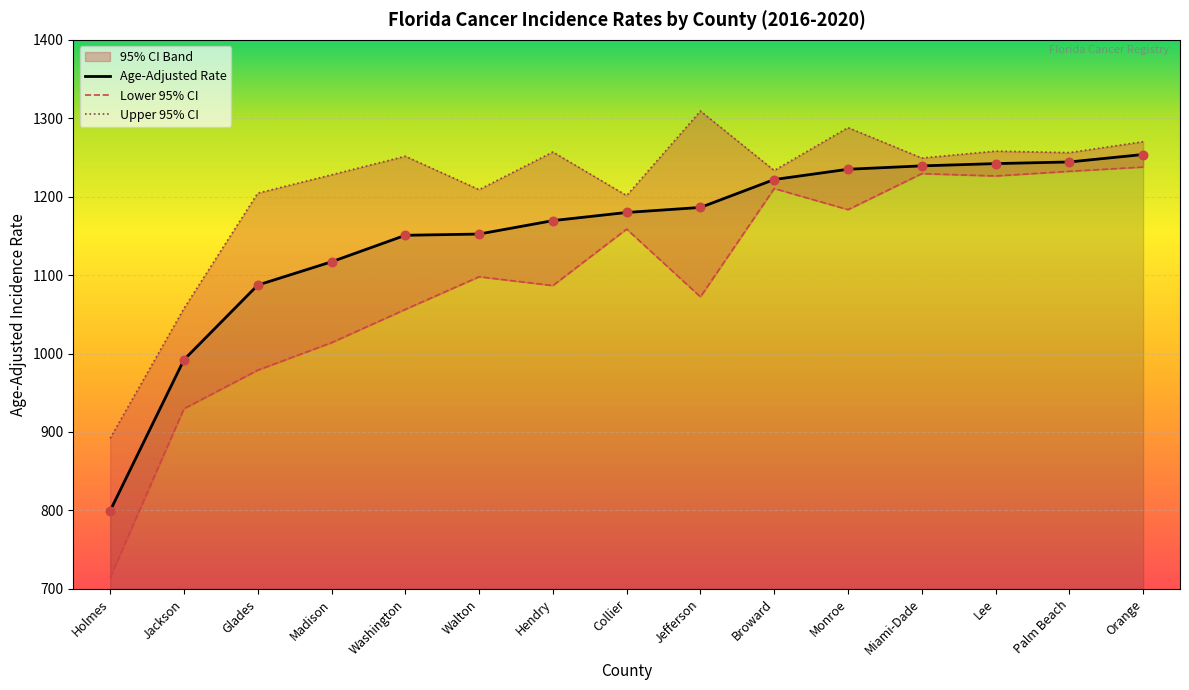

Which series has the largest total across all categories?

Upper 95% CI